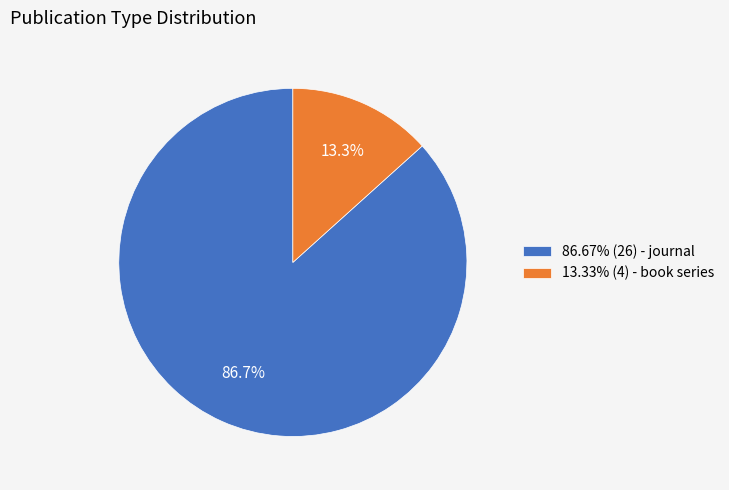

What percentage is NOT represented by 13.33% (4) - book series?

86.7%